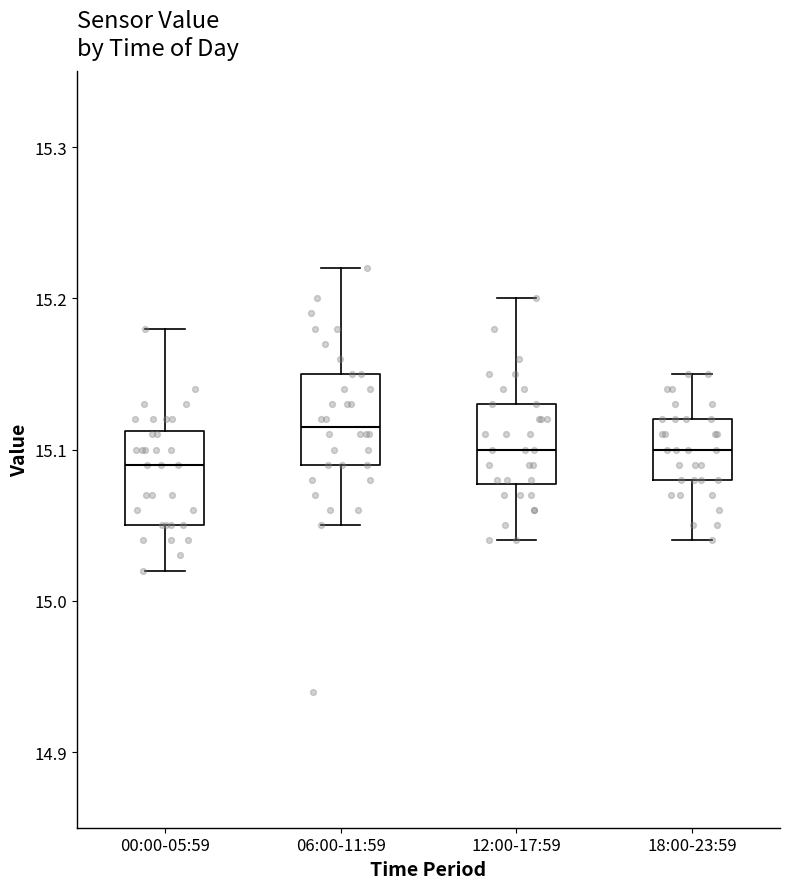

Where is the lower edge of the box for 00:00-05:59 on the y-axis? The values are not printed on the chart, so give them approximately, as read against the axis.

15.05